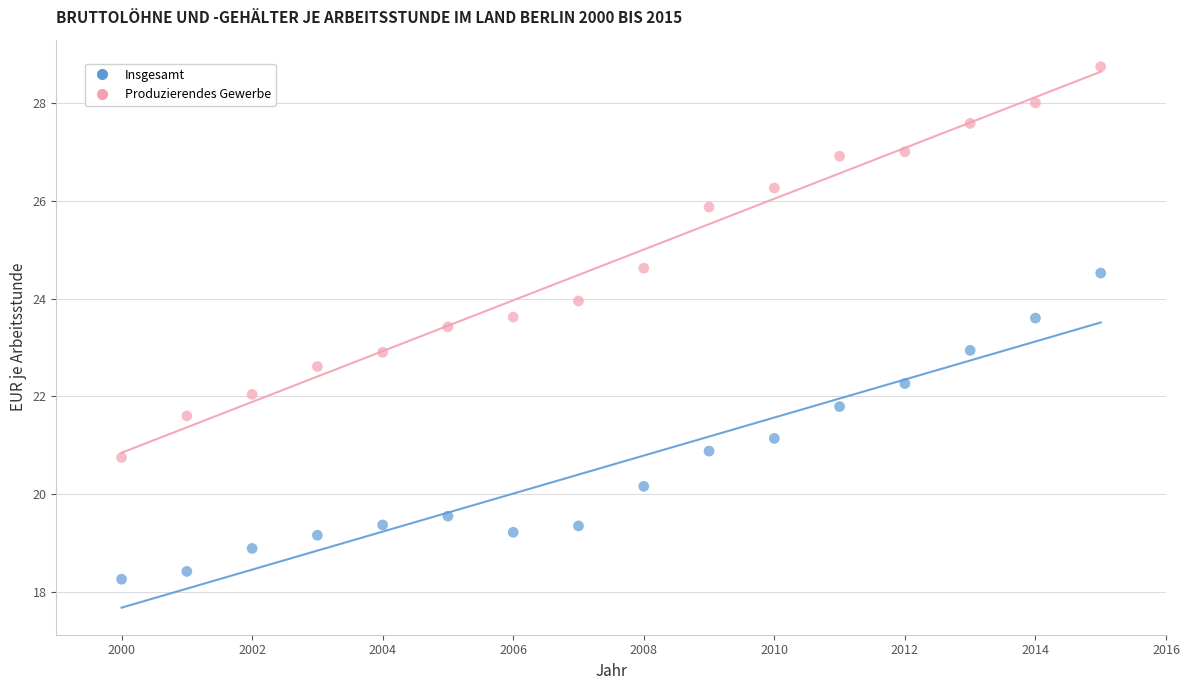

Which series has the largest Y range (max minus min)?

Produzierendes Gewerbe